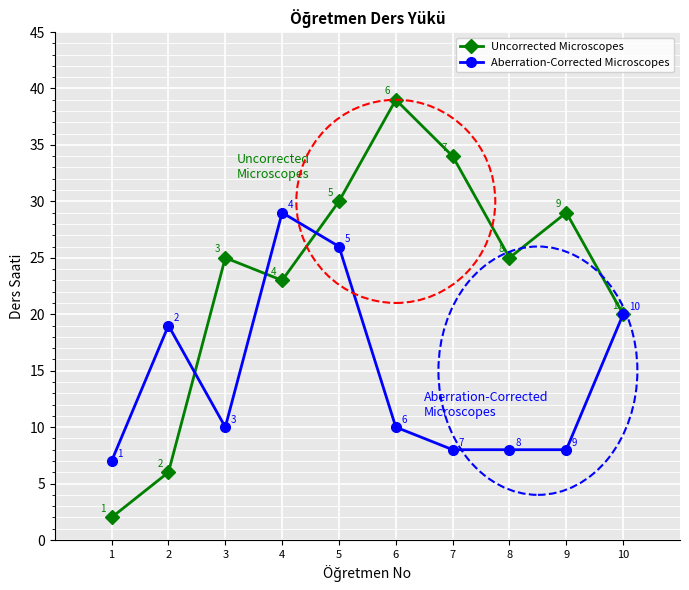

What is the value of the Uncorrected Microscopes point at the 8th from the left?

25